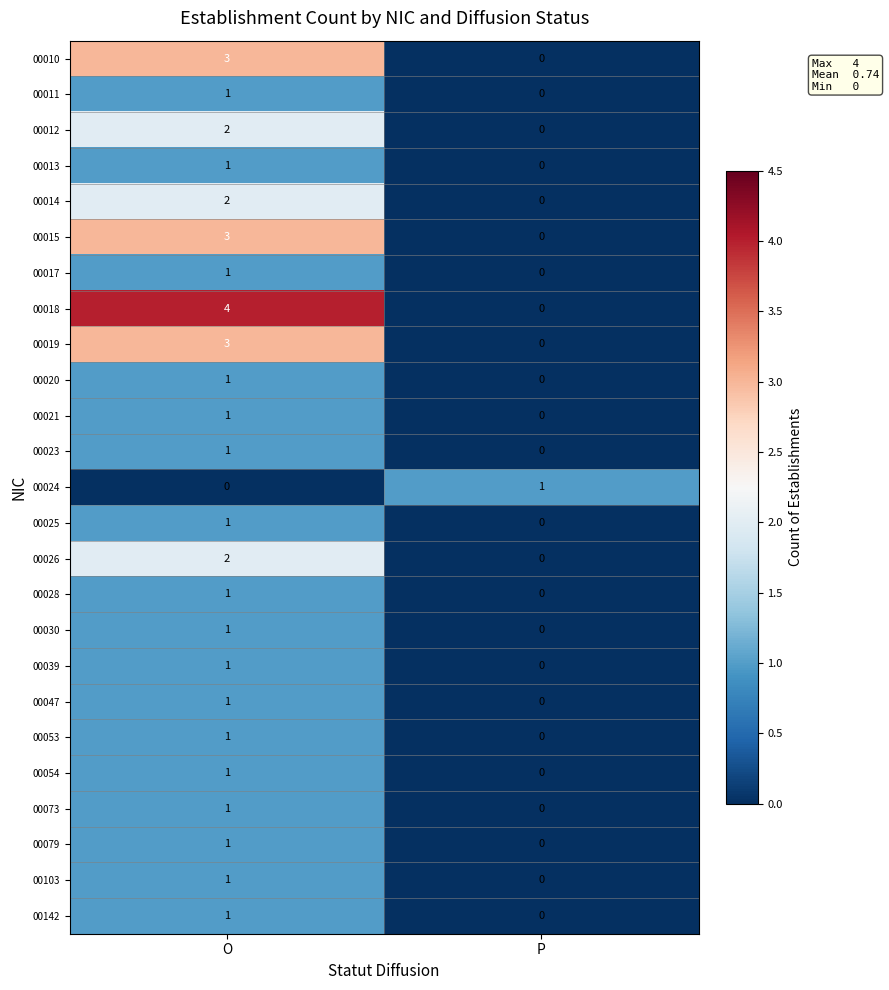

What is the maximum value for 00018?

4